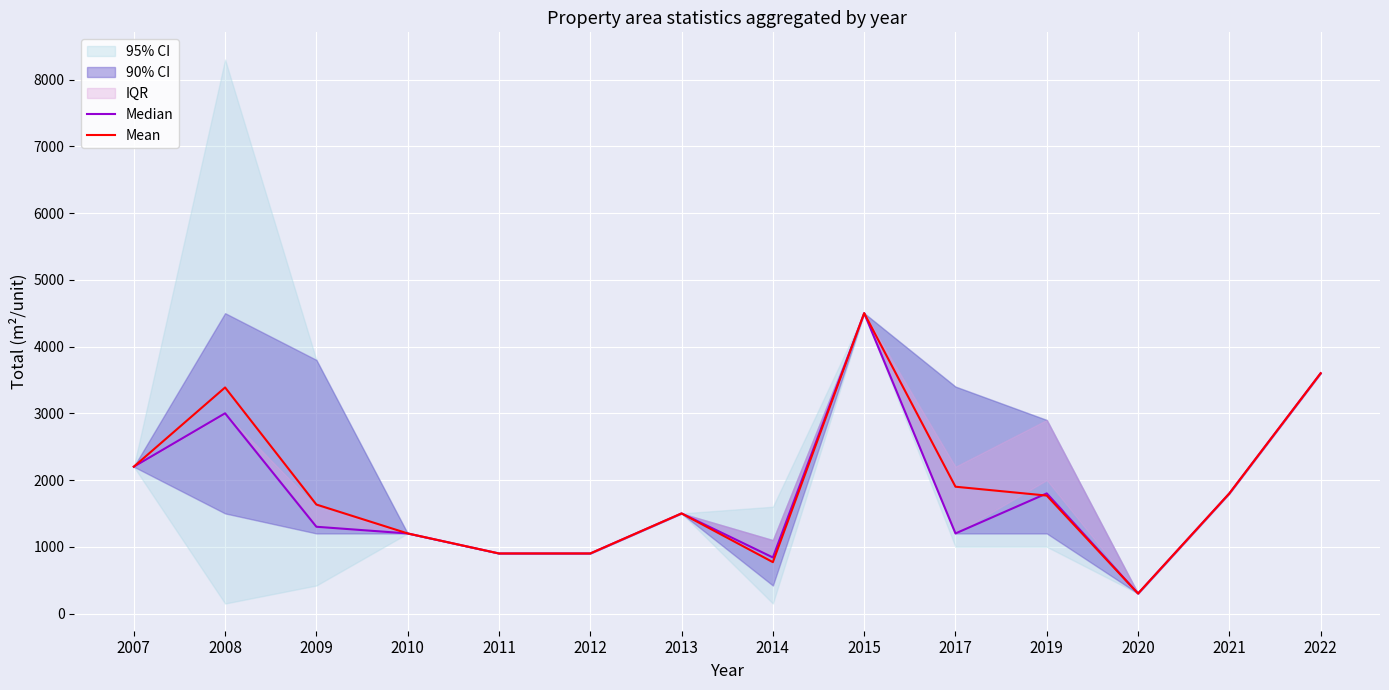

How many values in the Mean series exceed 1767?

6